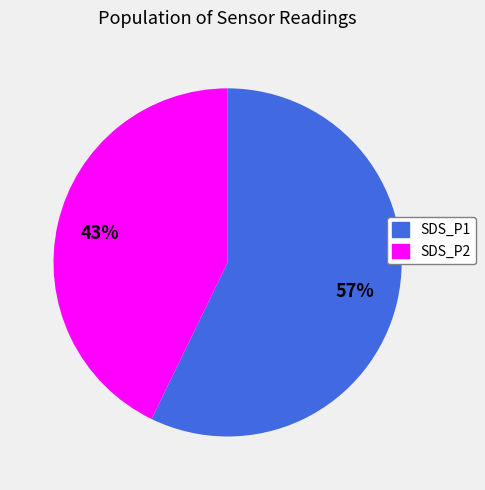

Combined, do SDS_P2 and SDS_P1 account for over 50%?

Yes